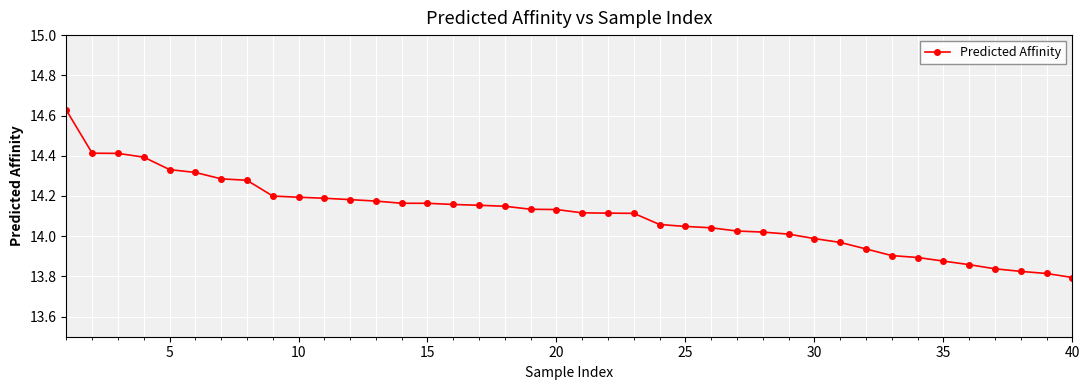

What is the difference between the maximum and second lowest values?

0.8